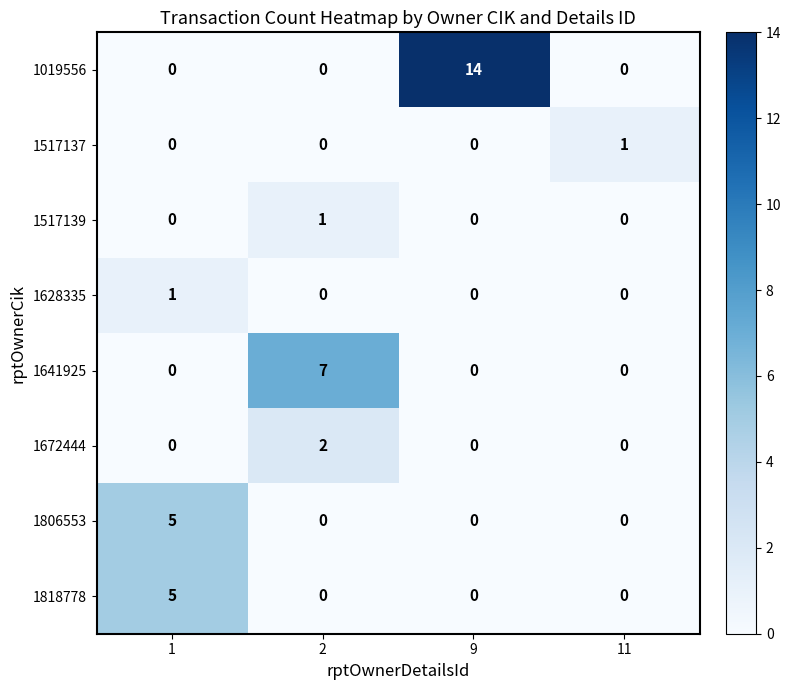

What is the difference between the 1818778 values at 1 and 2?

5